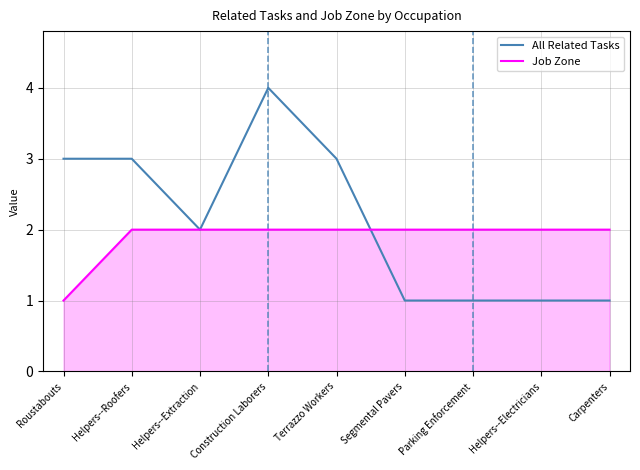

At Carpenters, list the series in order from largest to smallest.

Job Zone, All Related Tasks